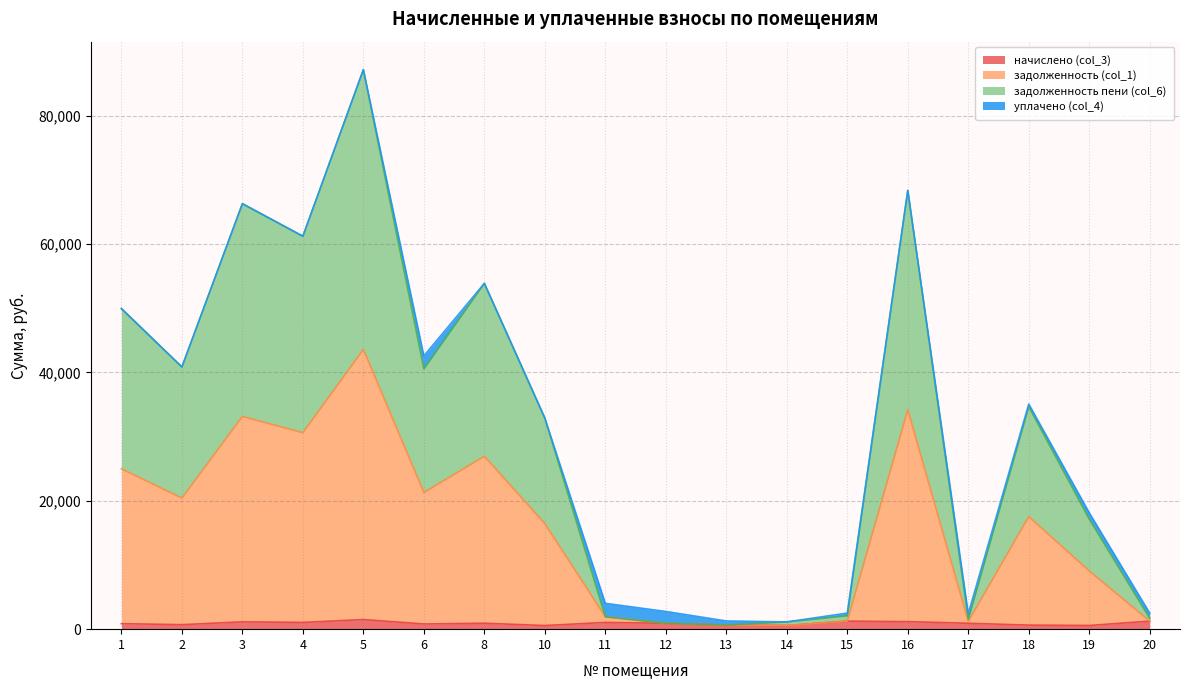

Does the chart have visible grid lines?

Yes